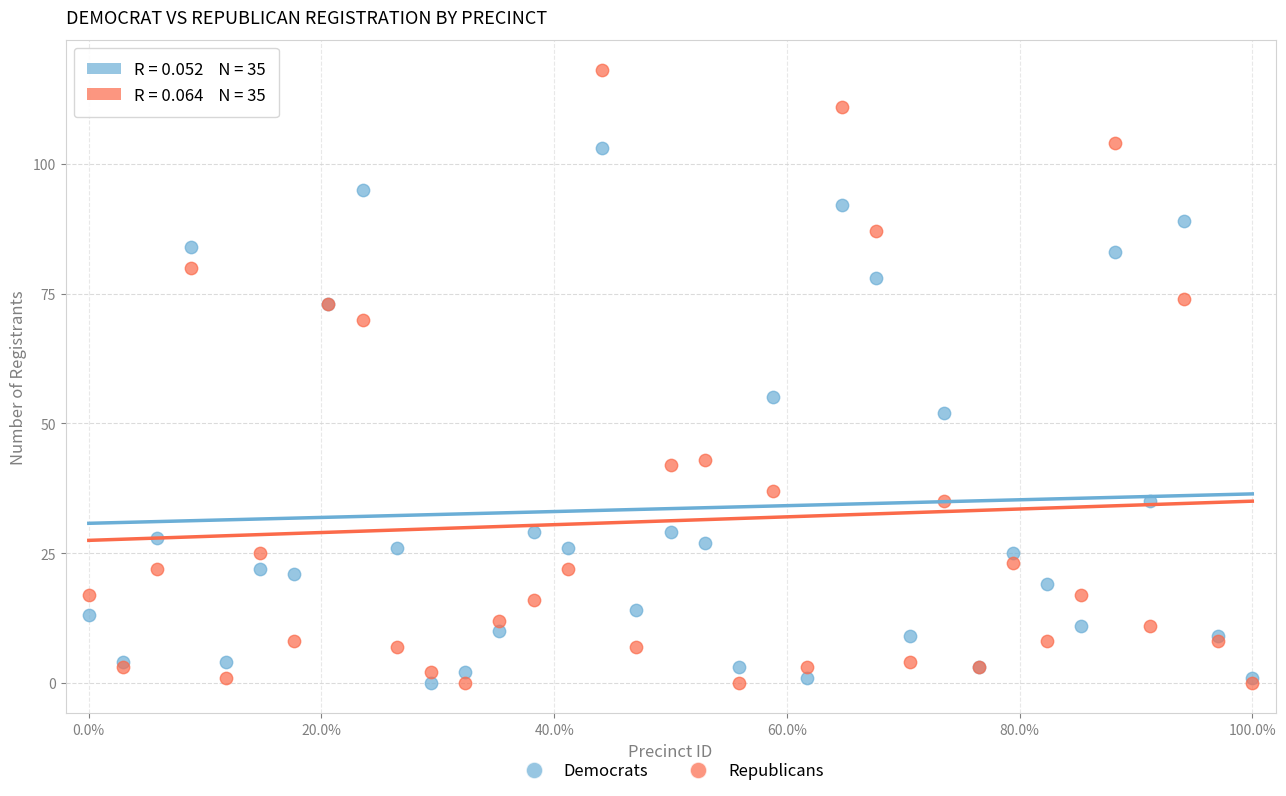

Which series contains the highest Y value?

Republicans